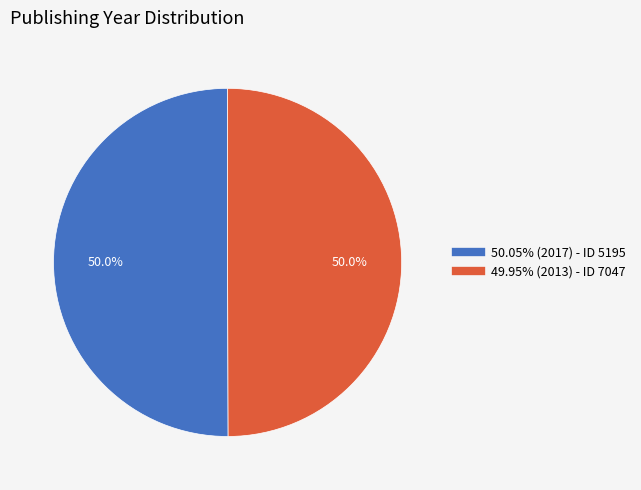

How many segments does this pie chart have?

2